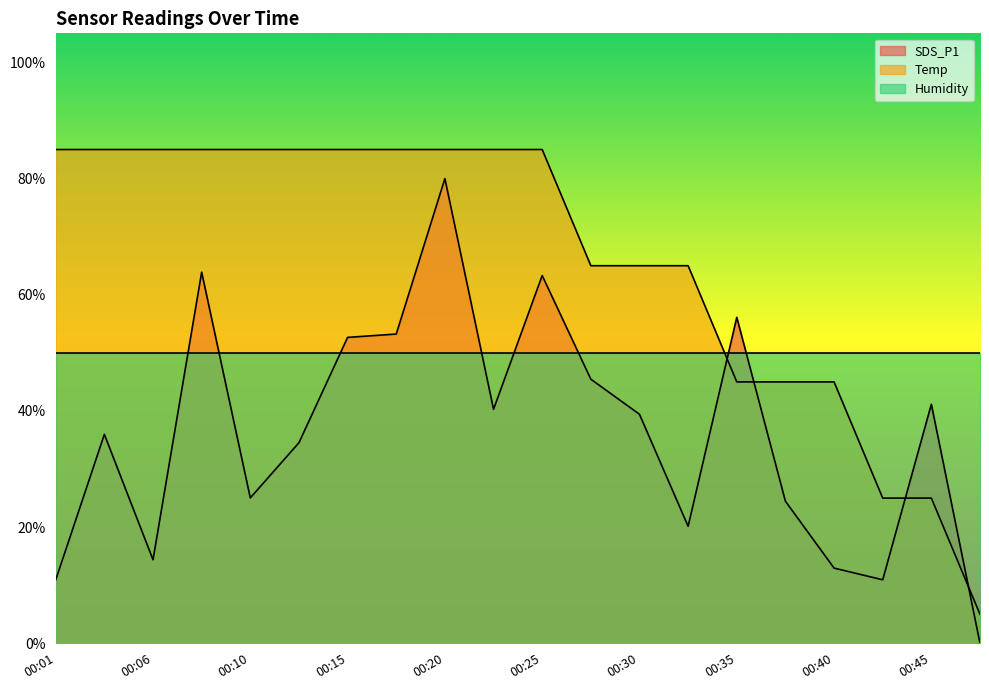

What is the total value across all series at 00:30?

154.4